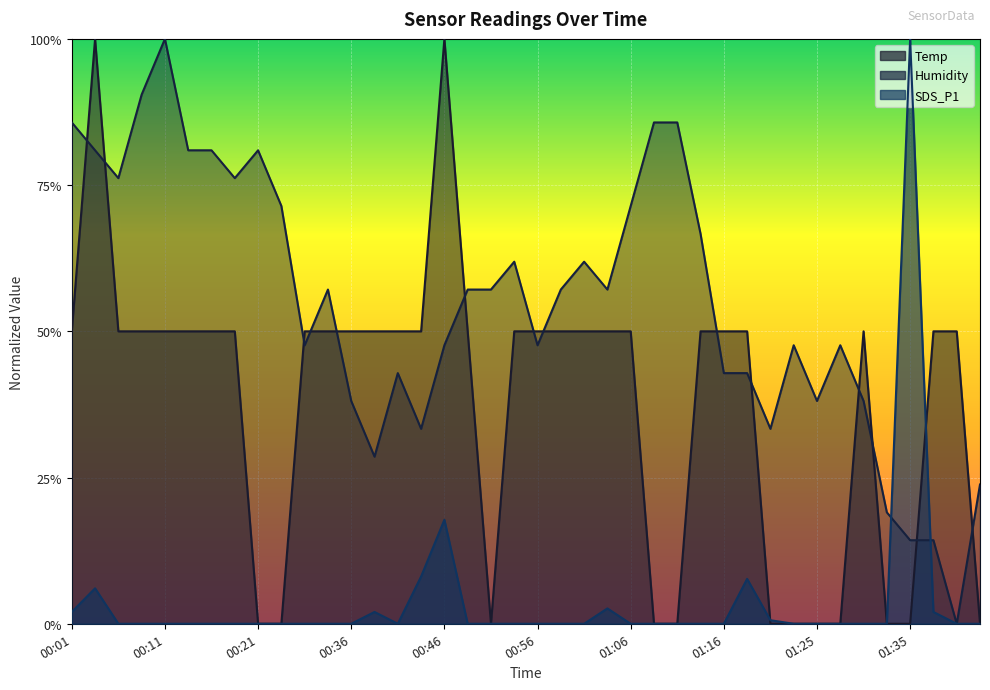

Reading right to left, transcribe all the data shown in this chart.

Temp: 0.0	0.5	0.5	0.0	0.0	0.5	0.0	0.0	0.0	0.0	0.5	0.5	0.5	0.0	0.0	0.5	0.5	0.5	0.5	0.5	0.5	0.0	0.5	1.0	0.5	0.5	0.5	0.5	0.5	0.5	0.0	0.0	0.5	0.5	0.5	0.5	0.5	0.5	1.0	0.5
Humidity: 0.2	0.0	0.1	0.1	0.2	0.4	0.5	0.4	0.5	0.3	0.4	0.4	0.7	0.9	0.9	0.7	0.6	0.6	0.6	0.5	0.6	0.6	0.6	0.5	0.3	0.4	0.3	0.4	0.6	0.5	0.7	0.8	0.8	0.8	0.8	1.0	0.9	0.8	0.8	0.9
SDS_P1: 0.0	0.0	0.0	1.0	0.0	0.0	0.0	0.0	0.0	0.0	0.1	0.0	0.0	0.0	0.0	0.0	0.0	0.0	0.0	0.0	0.0	0.0	0.0	0.2	0.1	0.0	0.0	0.0	0.0	0.0	0.0	0.0	0.0	0.0	0.0	0.0	0.0	0.0	0.1	0.0